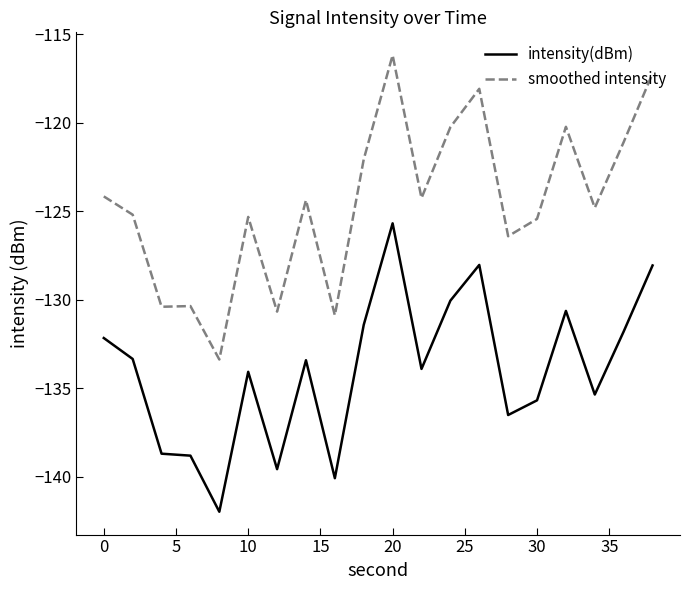

Which series has the largest range (max minus min)?

smoothed intensity